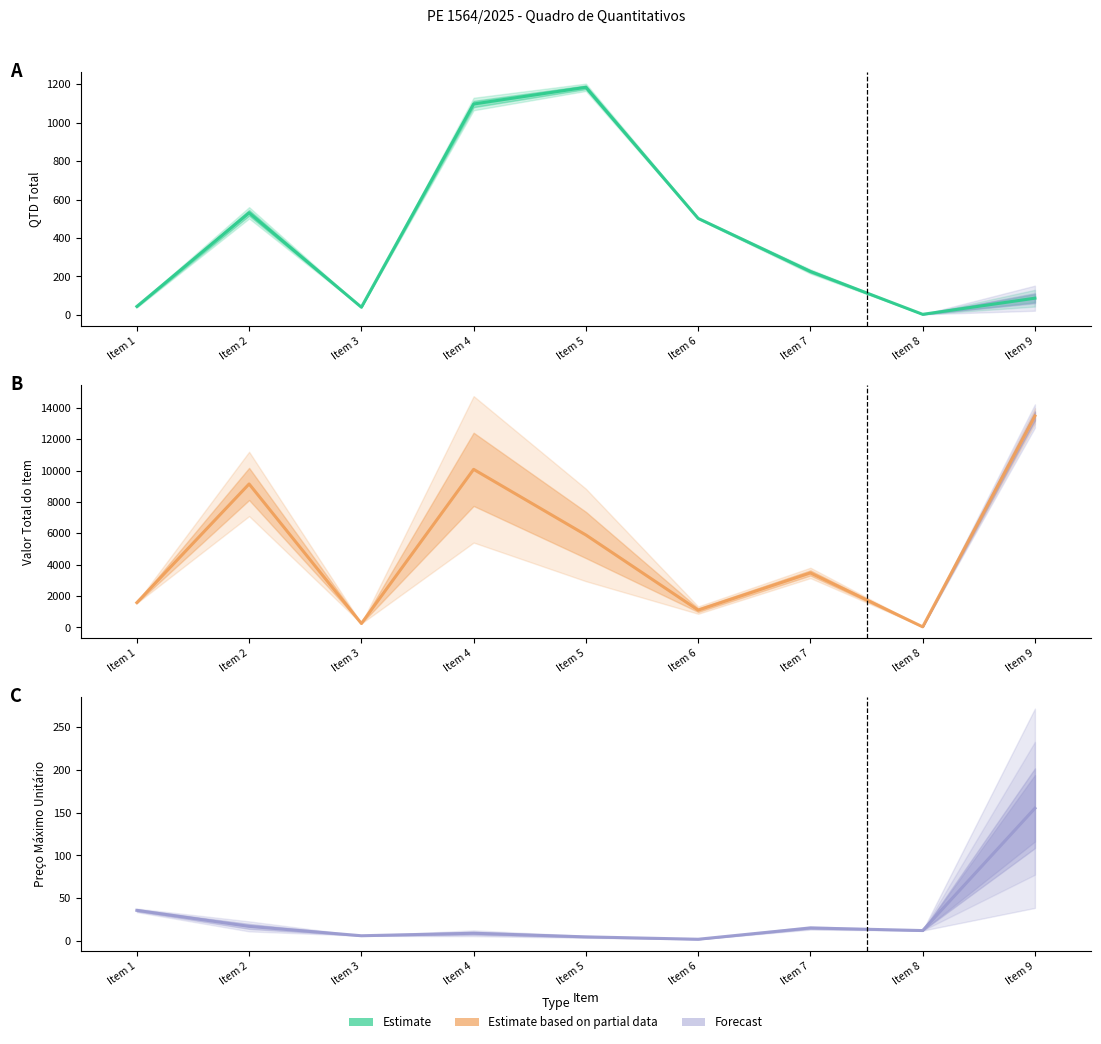

Where do Preco Maximo Unitario and QTD TOTAL first cross each other?

Item 7 and Item 8